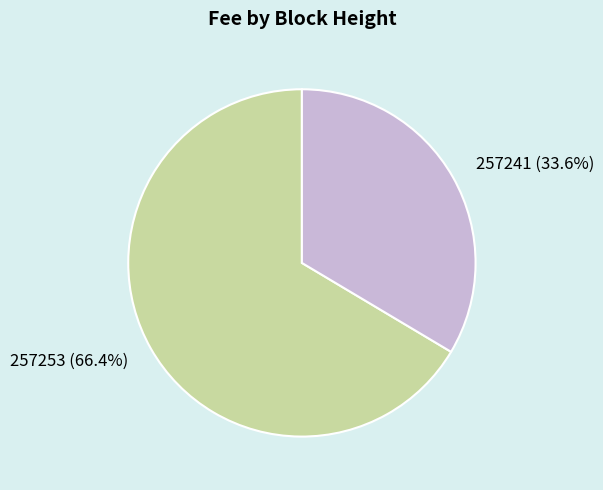

To the nearest percent, what percentage of the pie is 257241?

34%